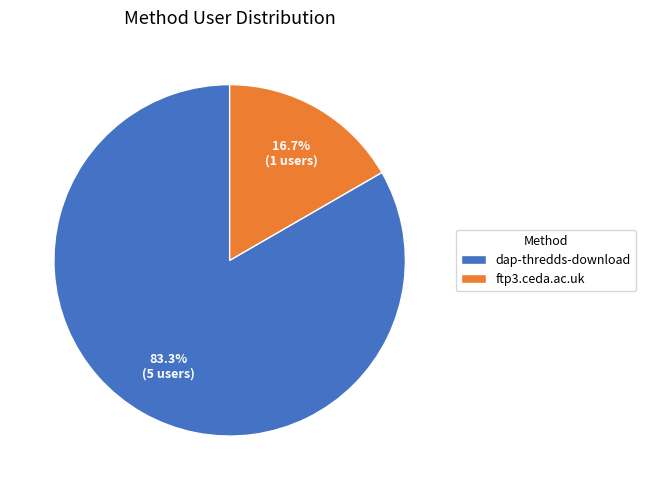

Is it true that ftp3.ceda.ac.uk is 17% of the pie?

True